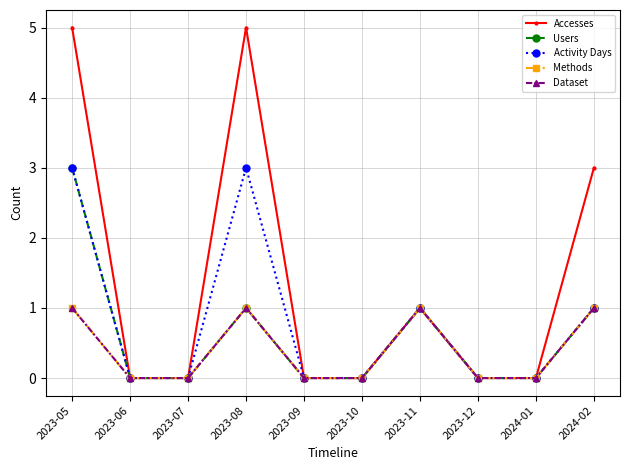

Reading left to right, what are all the values shown in this chart?

Accesses: 5	0	0	5	0	0	1	0	0	3
Users: 3	0	0	1	0	0	1	0	0	1
Activity Days: 3	0	0	3	0	0	1	0	0	1
Methods: 1	0	0	1	0	0	1	0	0	1
Dataset: 1	0	0	1	0	0	1	0	0	1